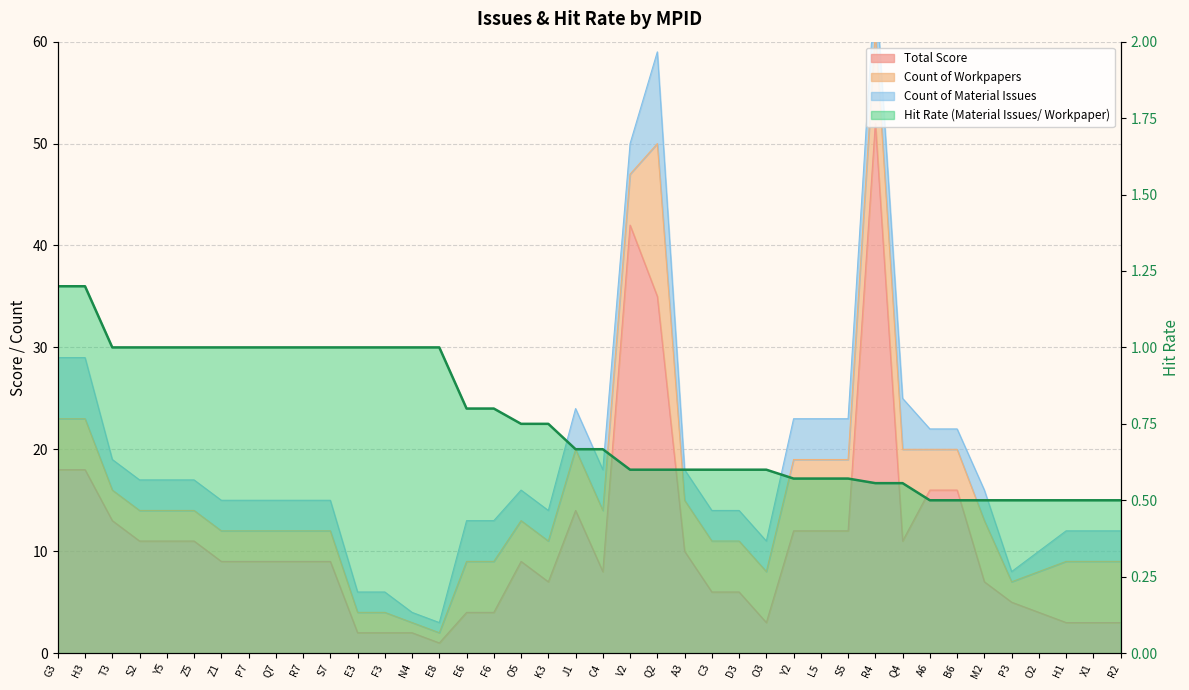

Reading left to right, extract all data points from this chart.

1.2	1.2	1.0	1.0	1.0	1.0	1.0	1.0	1.0	1.0	1.0	1.0	1.0	1.0	1.0	0.8	0.8	0.8	0.8	0.7	0.7	0.6	0.6	0.6	0.6	0.6	0.6	0.6	0.6	0.6	0.6	0.6	0.5	0.5	0.5	0.5	0.5	0.5	0.5	0.5